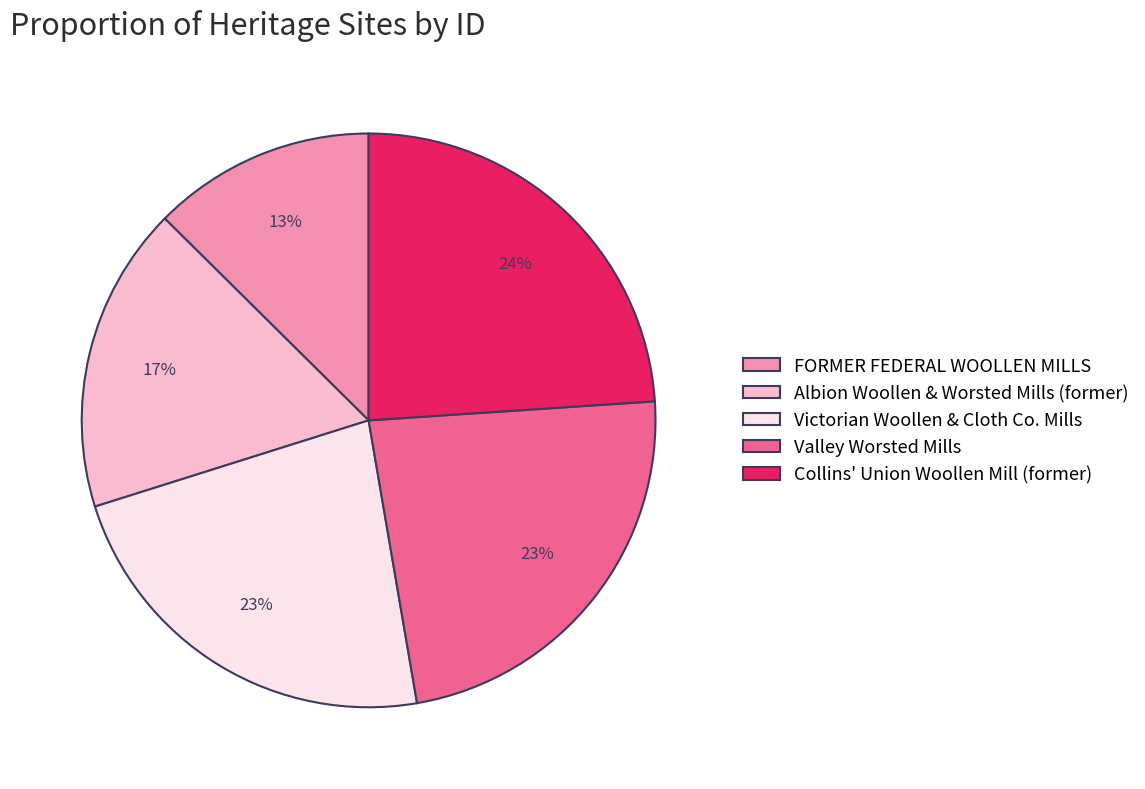

Does Victorian Woollen & Cloth Co. Mills account for over 50% of the chart?

No